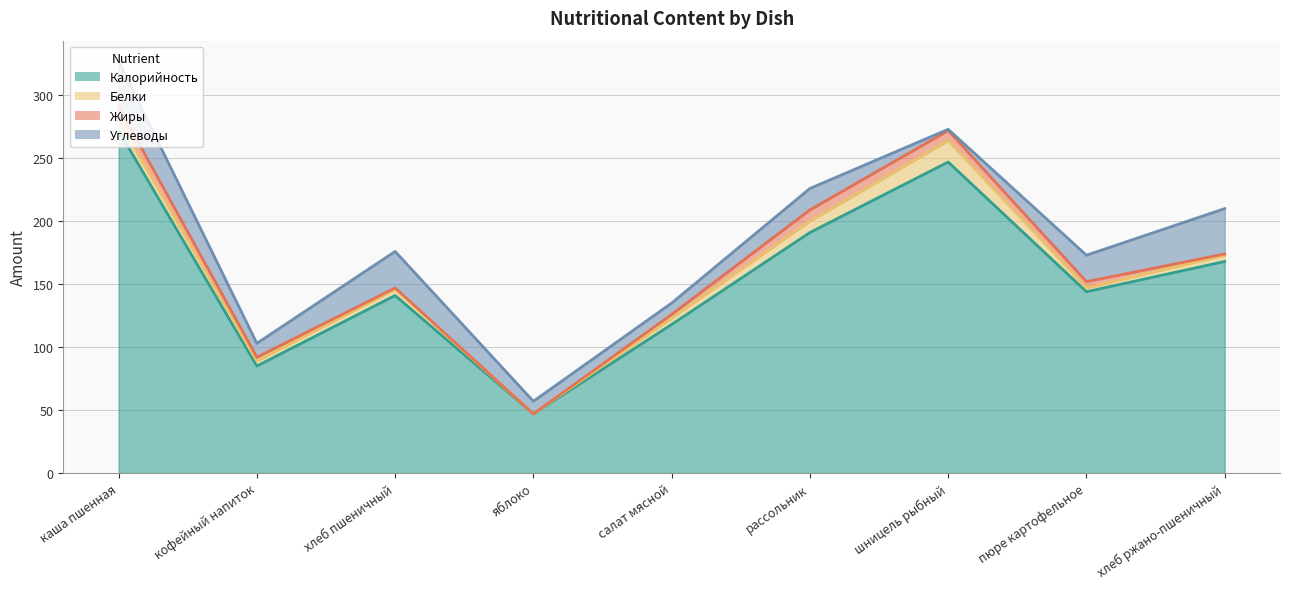

True or false: Калорийность has more than 0 interior local peaks.

True